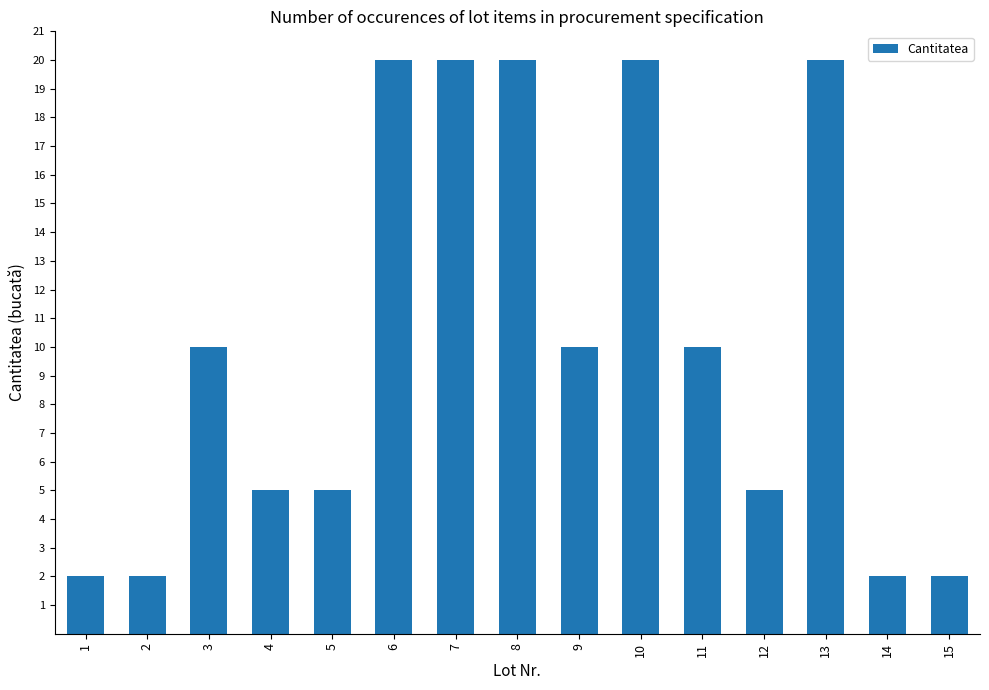

What value does the data have at 3, to the nearest 10?

10